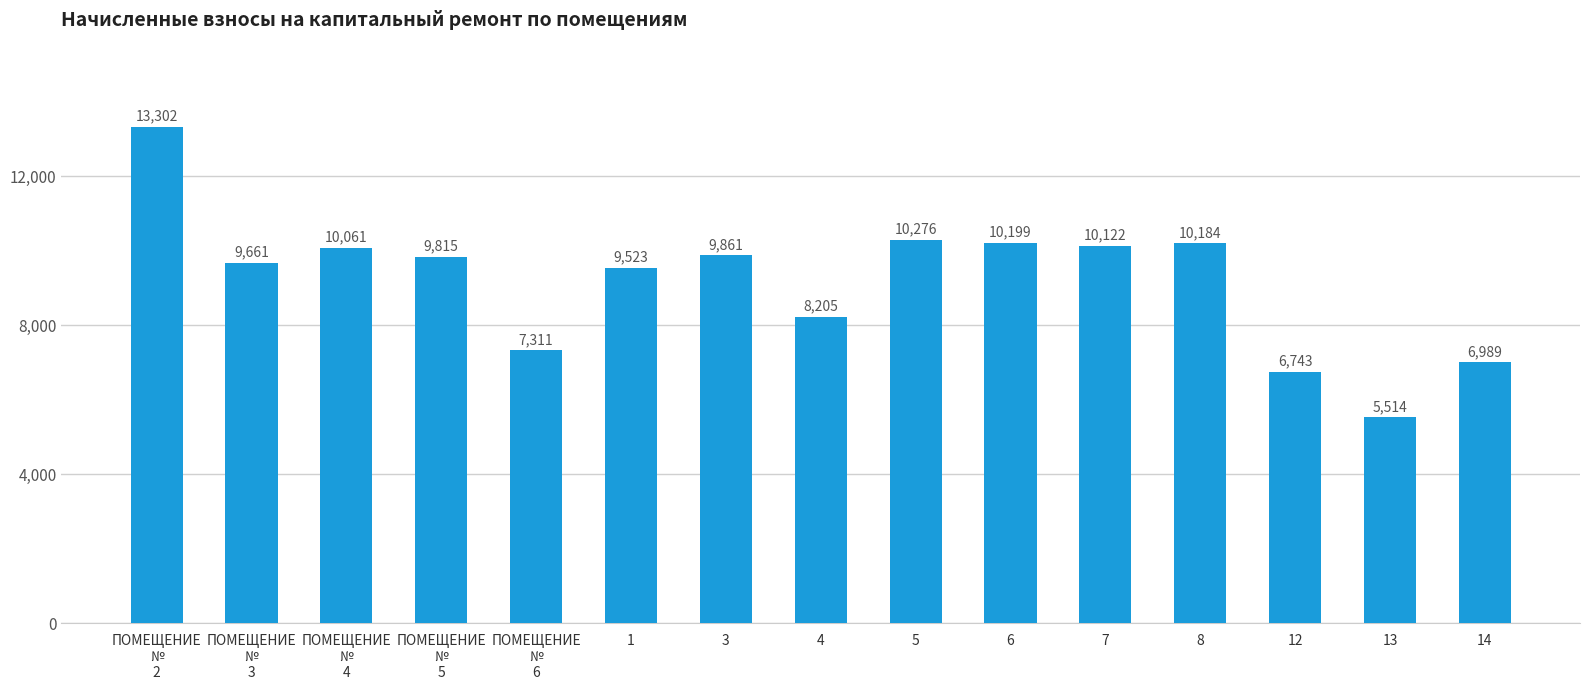

Is it true that the value at ПОМЕЩЕНИЕ
№
4 is 10060.8?

True